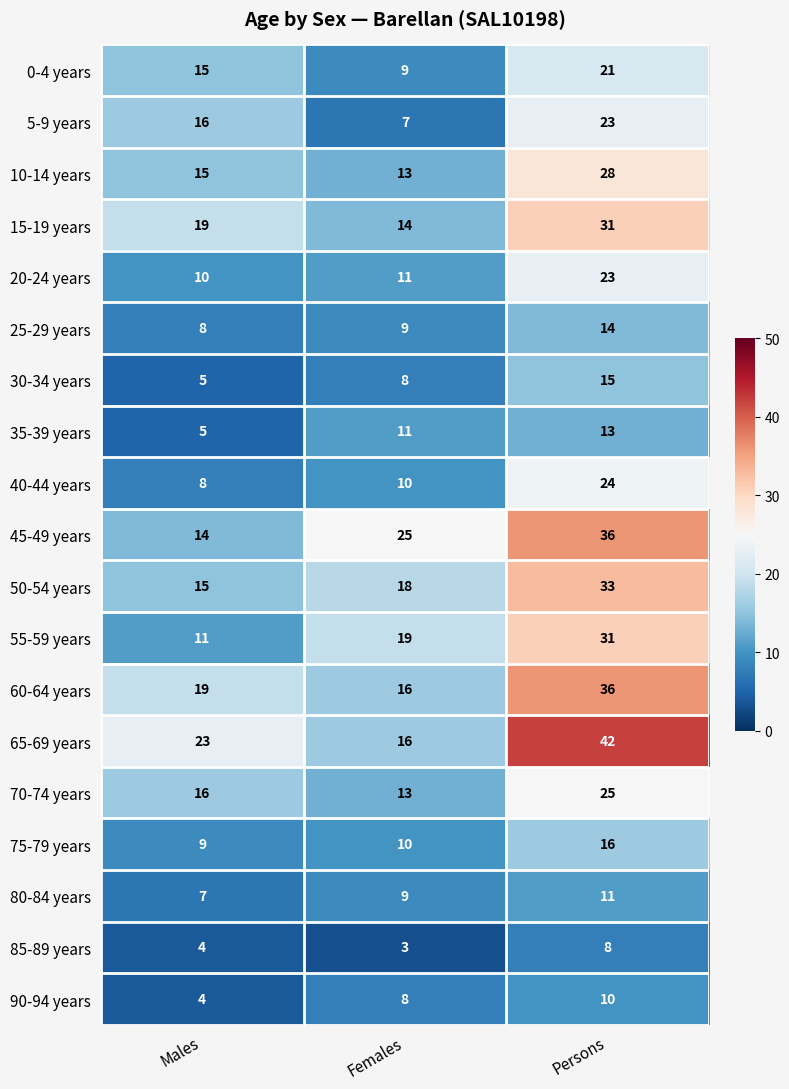

What is the spread (max minus min) of values at Persons?

34